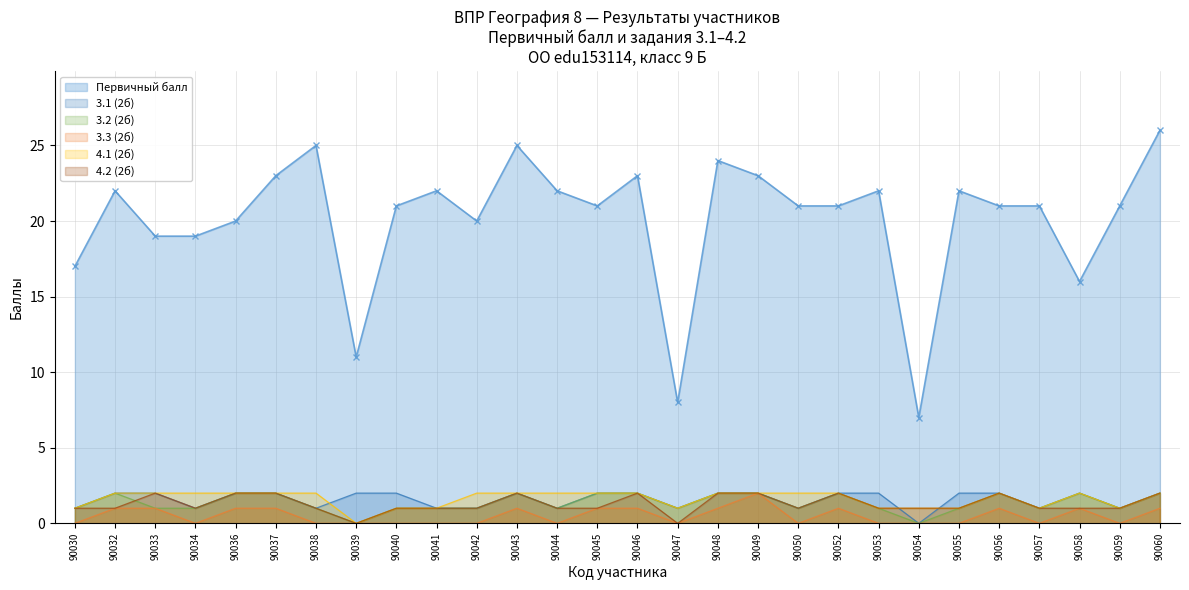

True or false: 4.1 (2б) and 3.2 (2б) cross at least once.

False